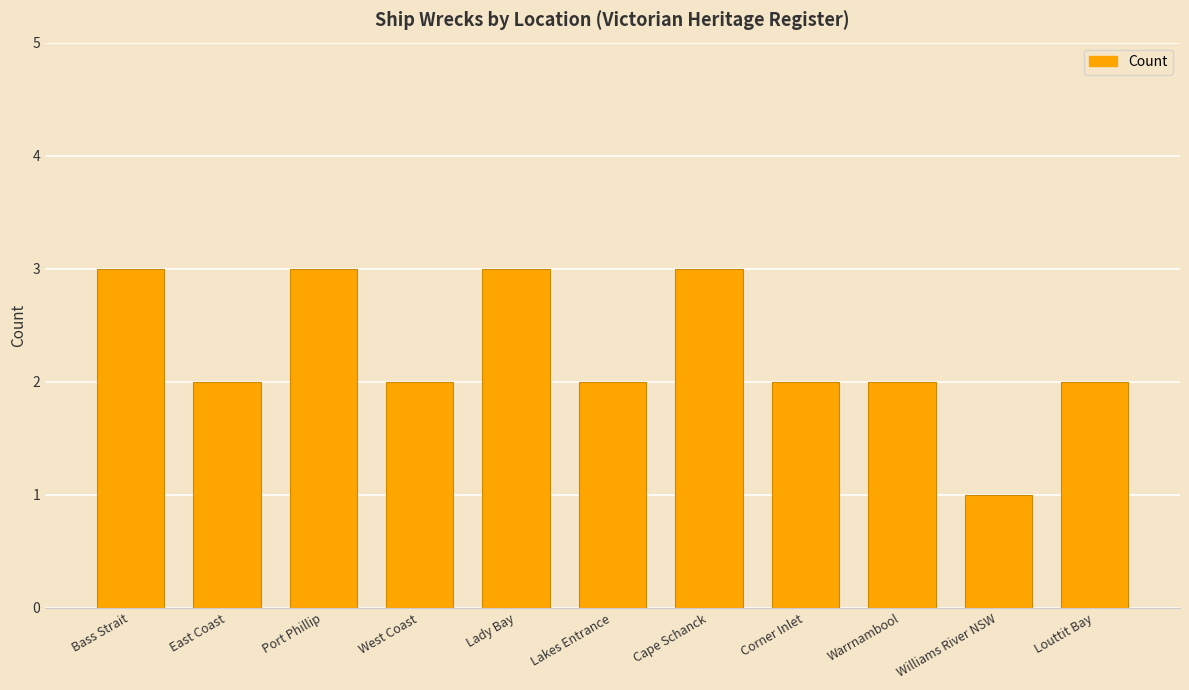

What is the sum of all values?

25